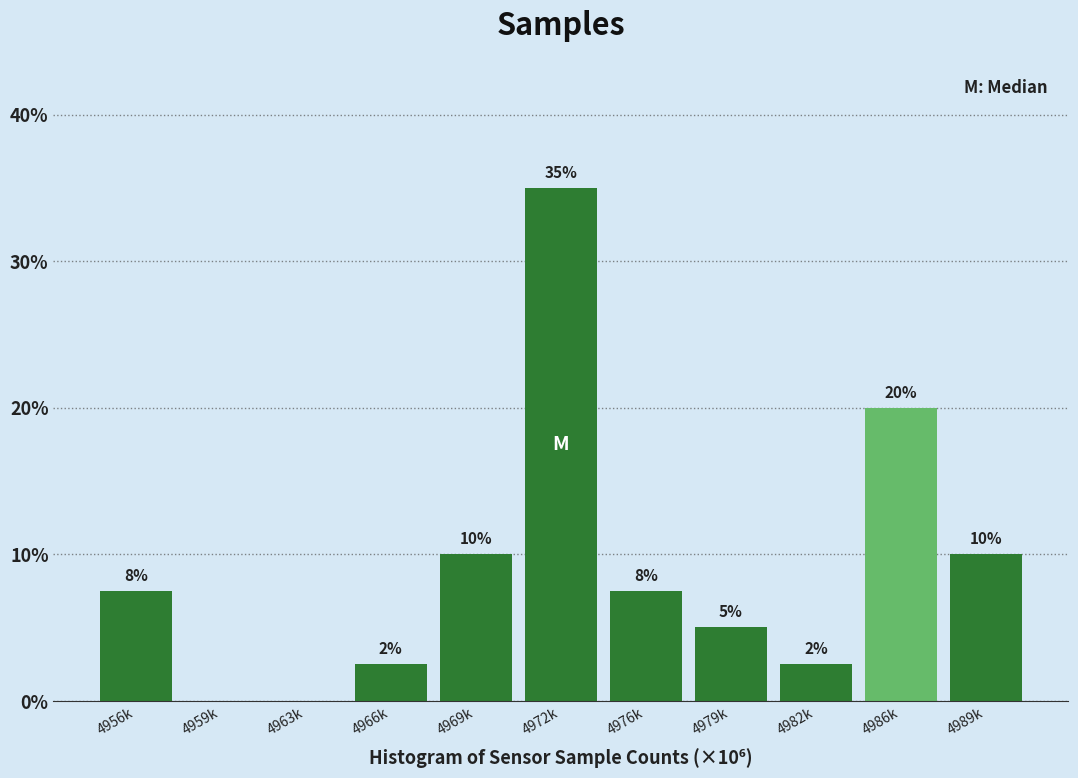

What is the maximum value shown in the chart?

35.0